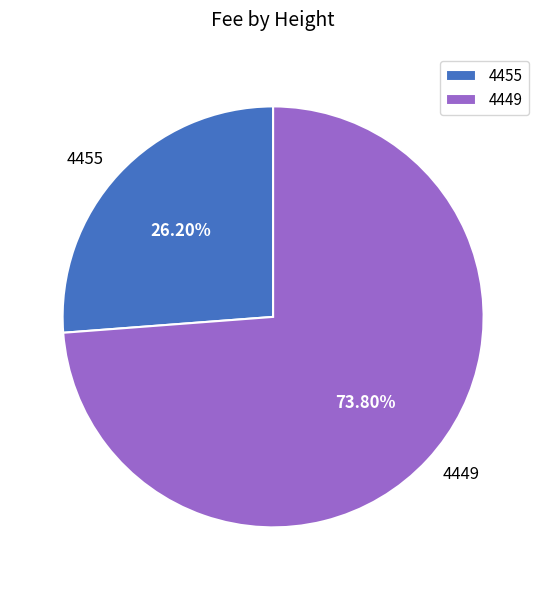

Which slice represents more than half of the pie?

4449